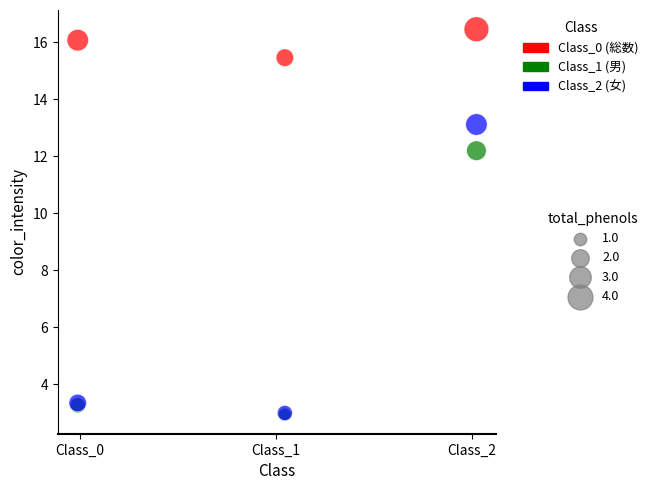

Across all series, what Y value is closest to 9?

12.2